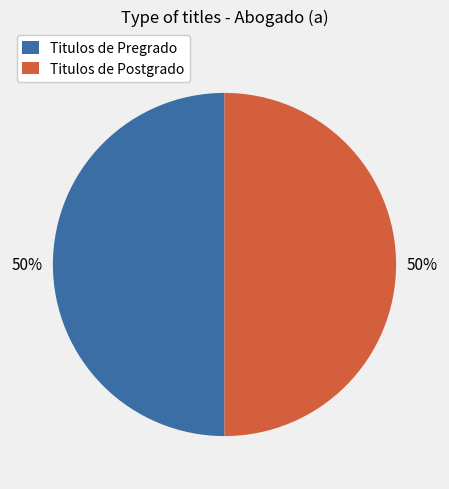

To the nearest percent, what portion does Titulos de Postgrado represent?

50%